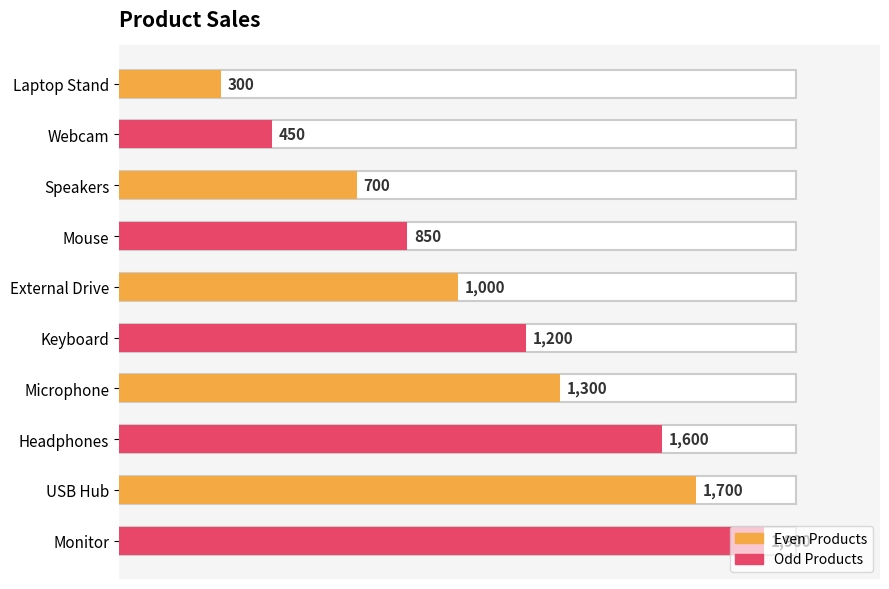

What value does the data have at Laptop Stand?

300